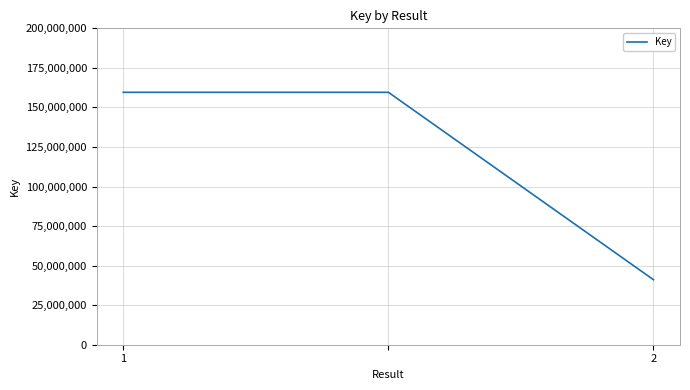

What is the greatest value displayed?

159555107